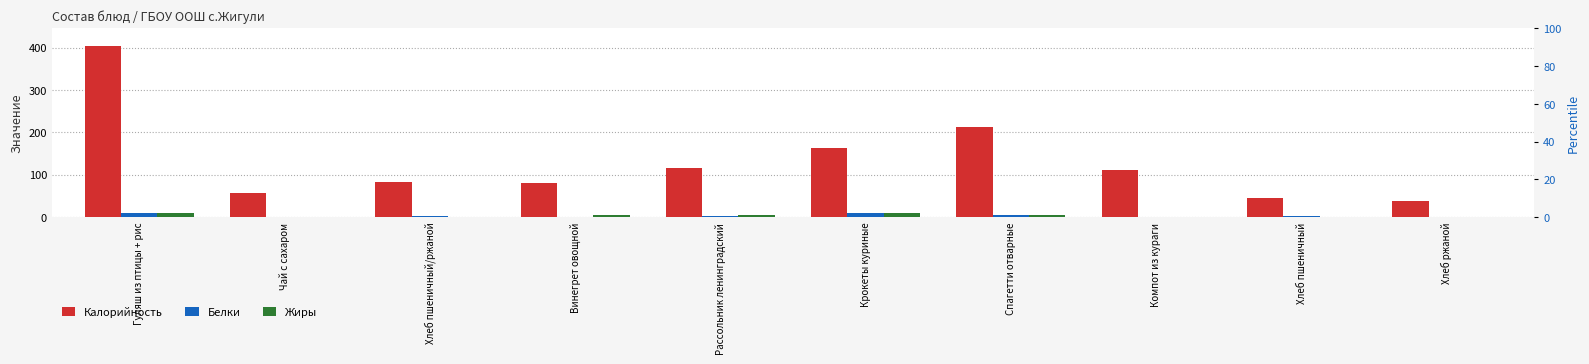

At which label is Калорийность closest to 221?

Спагетти отварные